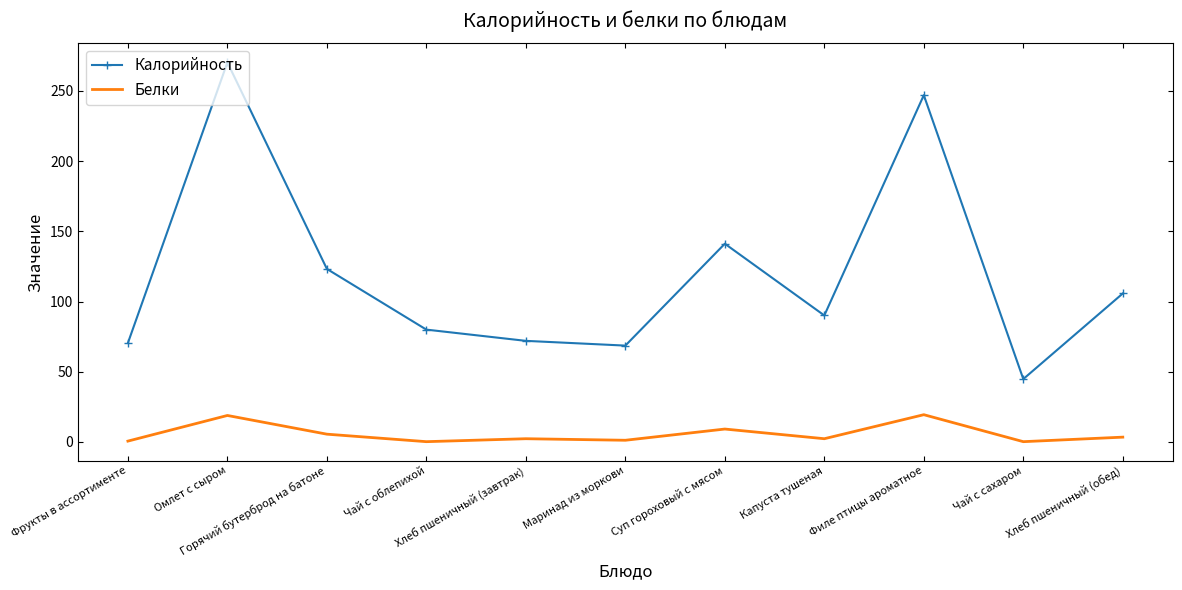

What is the smallest value displayed?

0.2